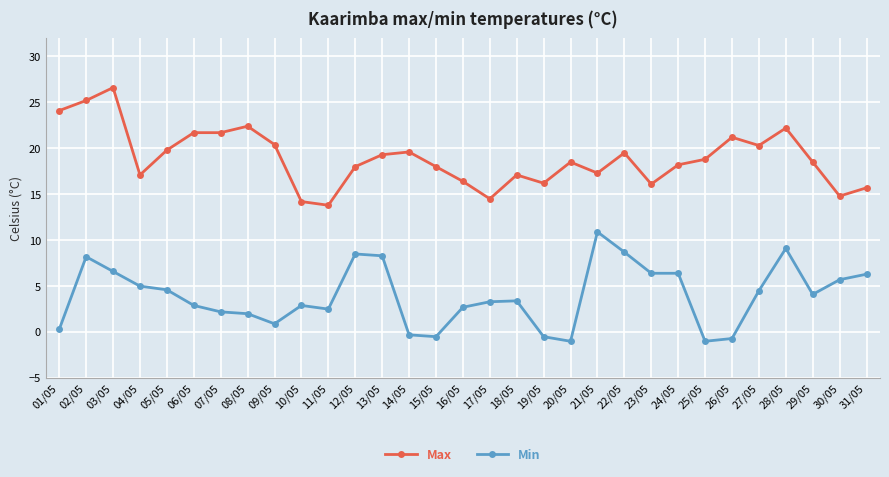

How many categories are shown in the chart?

31